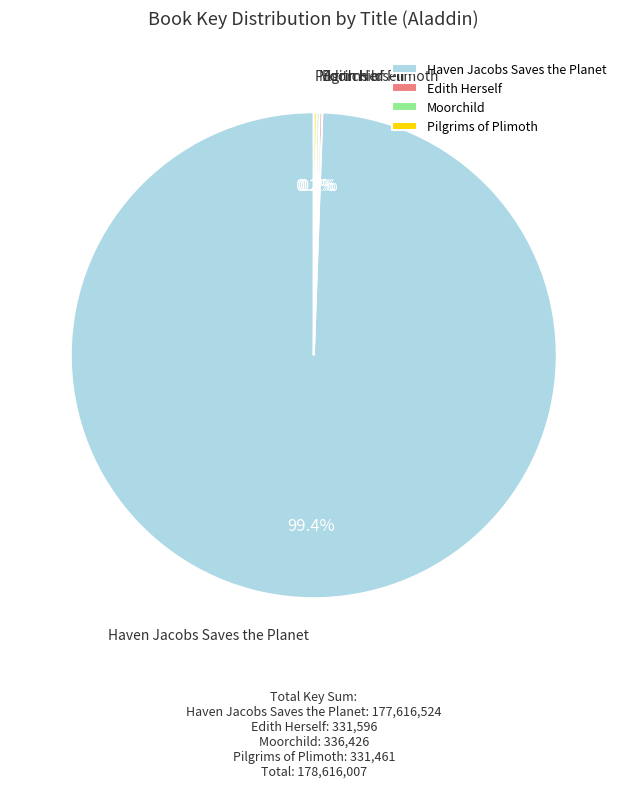

What portion of the pie excludes Haven Jacobs Saves the Planet?

0.6%